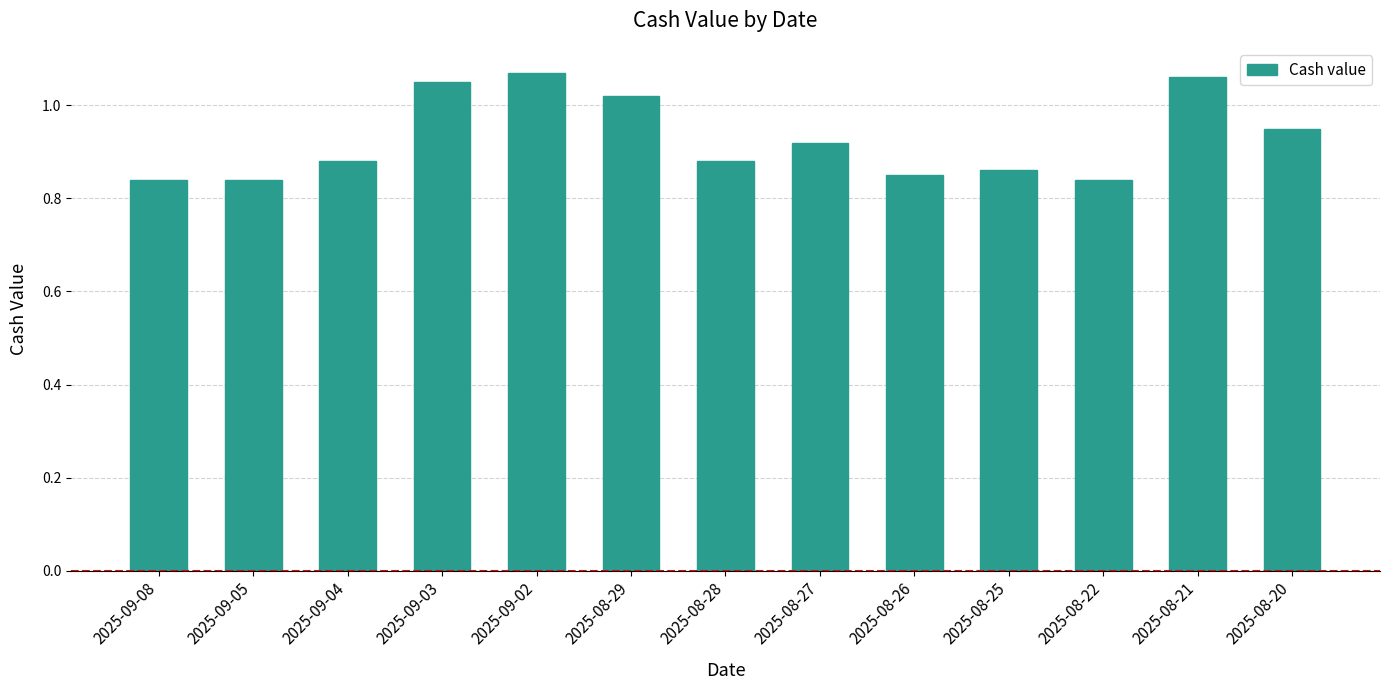

What position from the right is 2025-09-02?

9